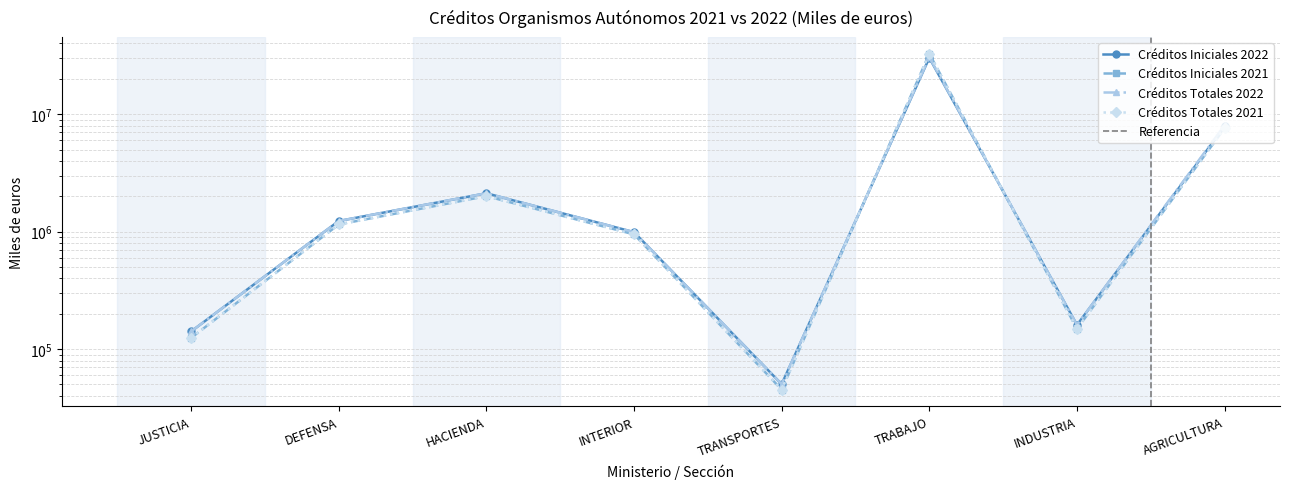

Is it true that Créditos Iniciales 2021 equals 7596161 at AGRICULTURA?

True